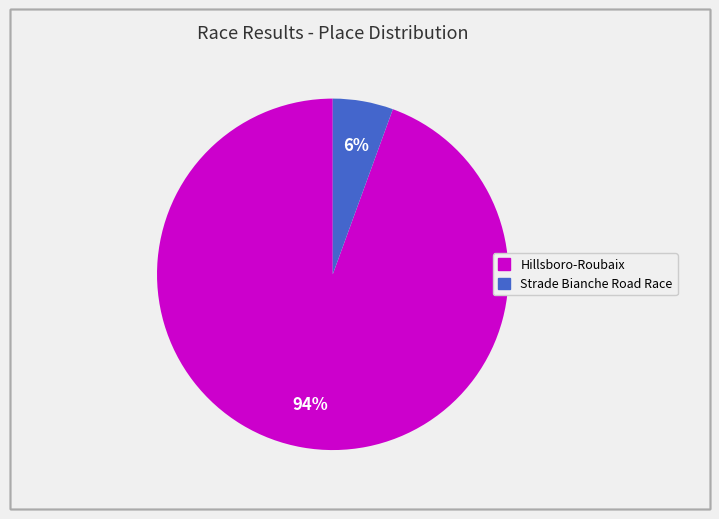

To the nearest percent, what is the average slice percentage?

50%